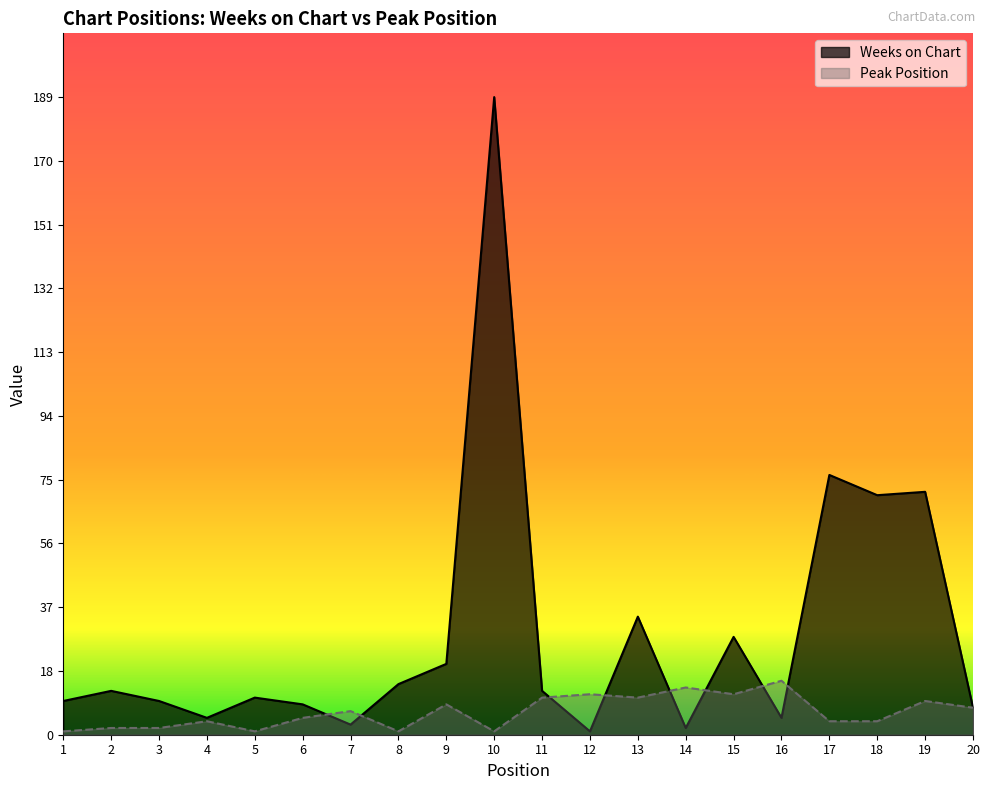

Reading right to left, extract all data points from this chart.

Weeks on Chart: 8	72	71	77	5	29	2	35	1	13	189	21	15	3	9	11	5	10	13	10
Peak Position: 8	10	4	4	16	12	14	11	12	11	1	9	1	7	5	1	4	2	2	1